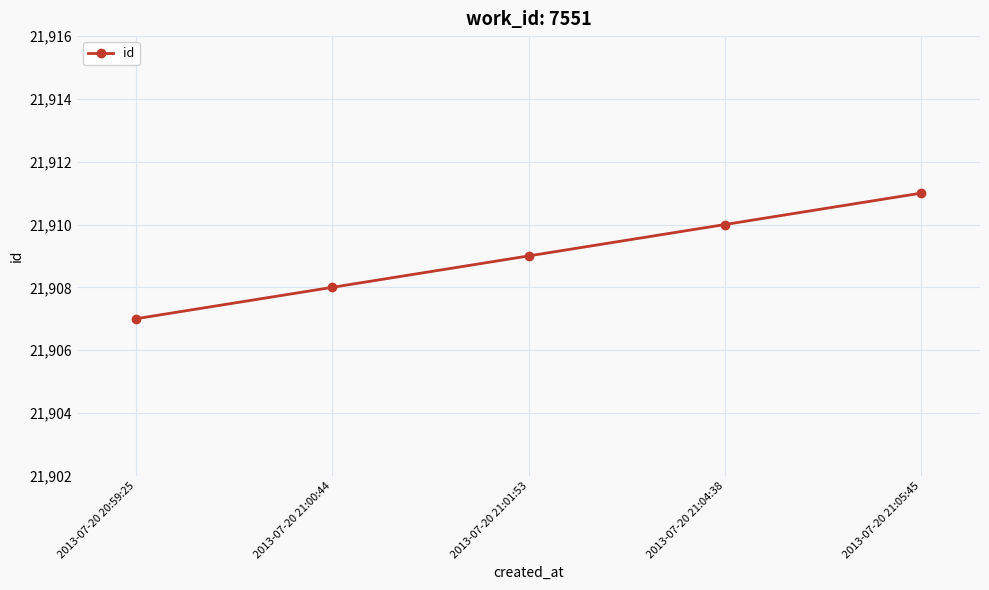

What is the label of the 3rd point from the left?

2013-07-20 21:01:53